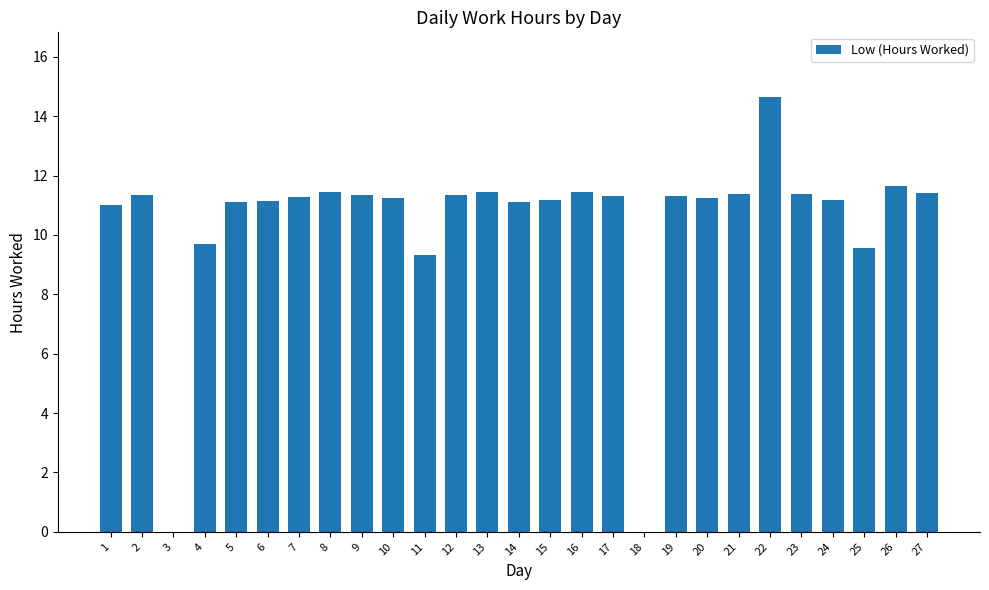

Approximately how many times larger is the value at 11 compared to 15?

0.8